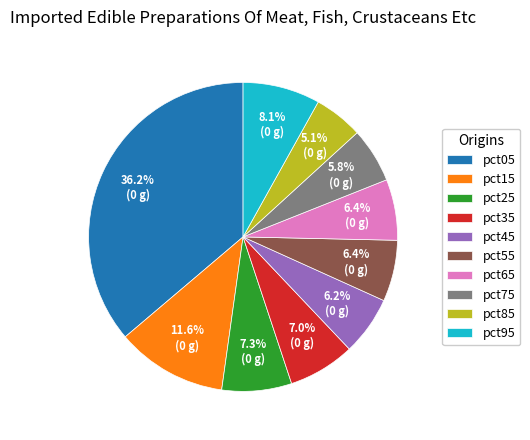

Which category has the biggest portion of the pie?

pct05